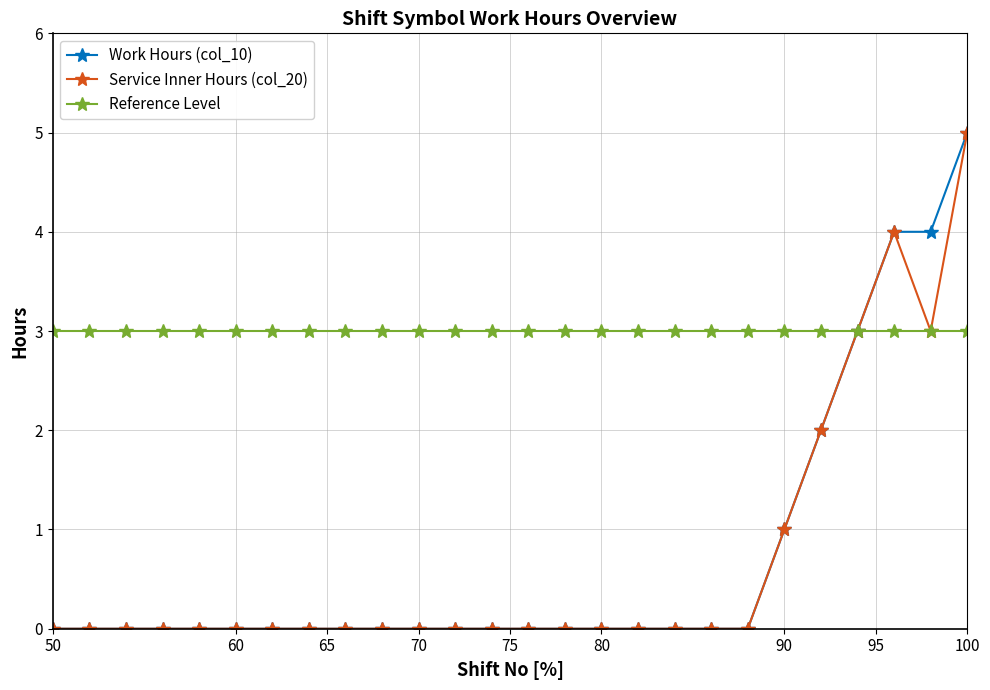

What is the greatest value displayed?

5